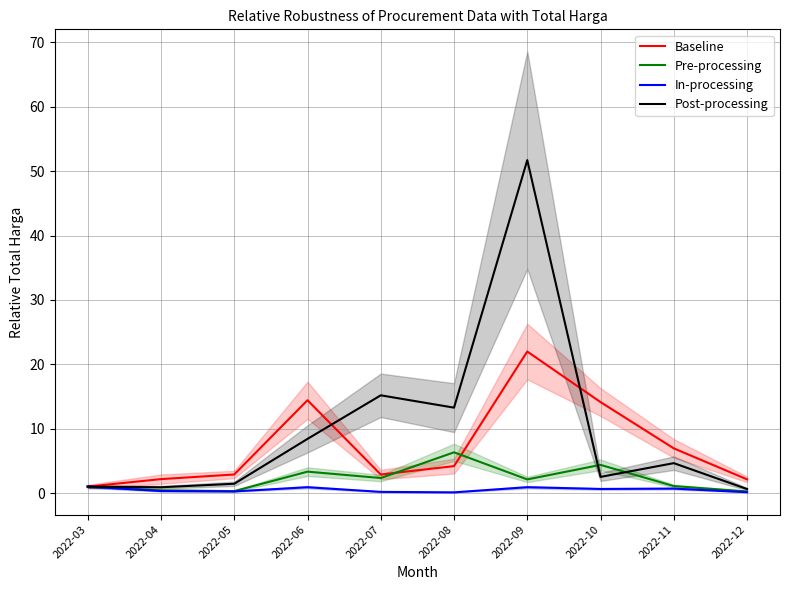

The value of Pre-processing at 2022-09 is 1.3. True or false?

False